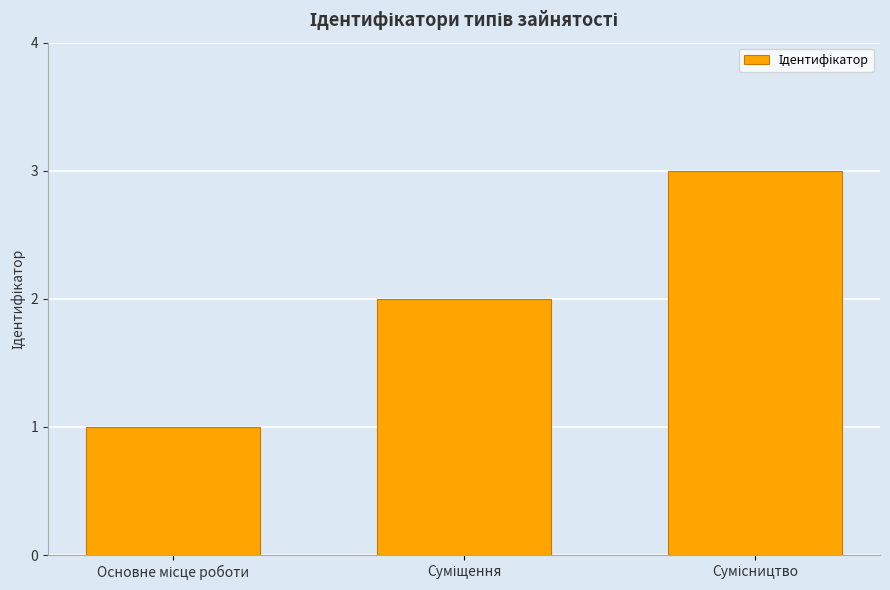

What is the sum of all values?

6